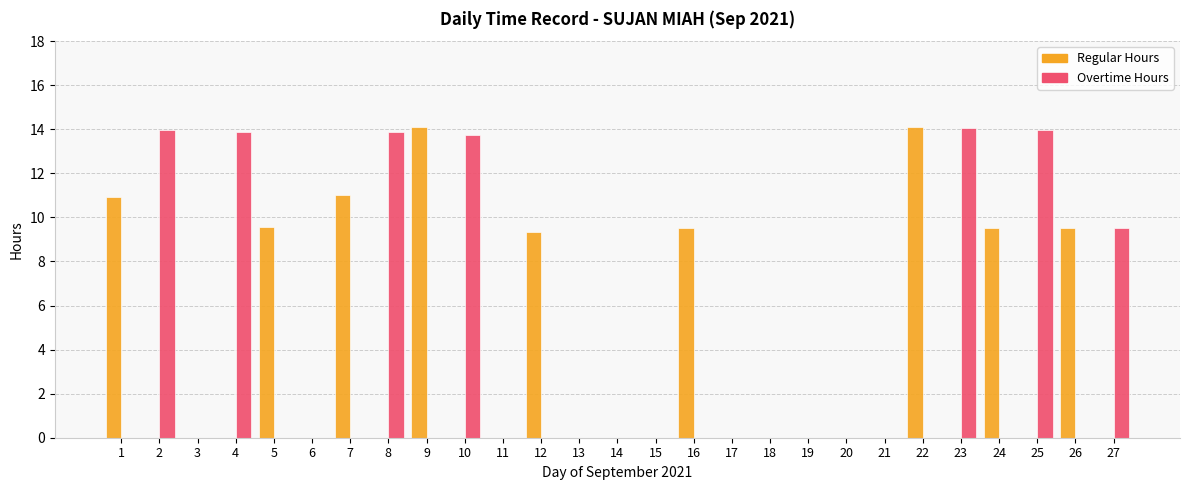

What is the sum of the Regular Hours values at 9 and 23?

14.1